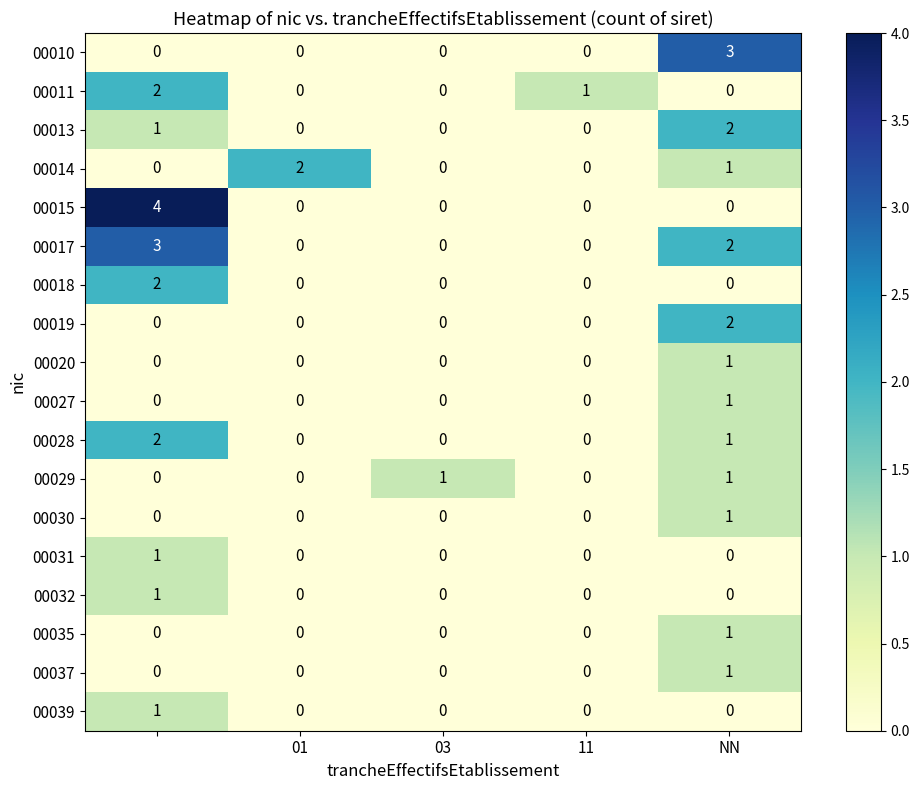

How many data points does each series have?

5